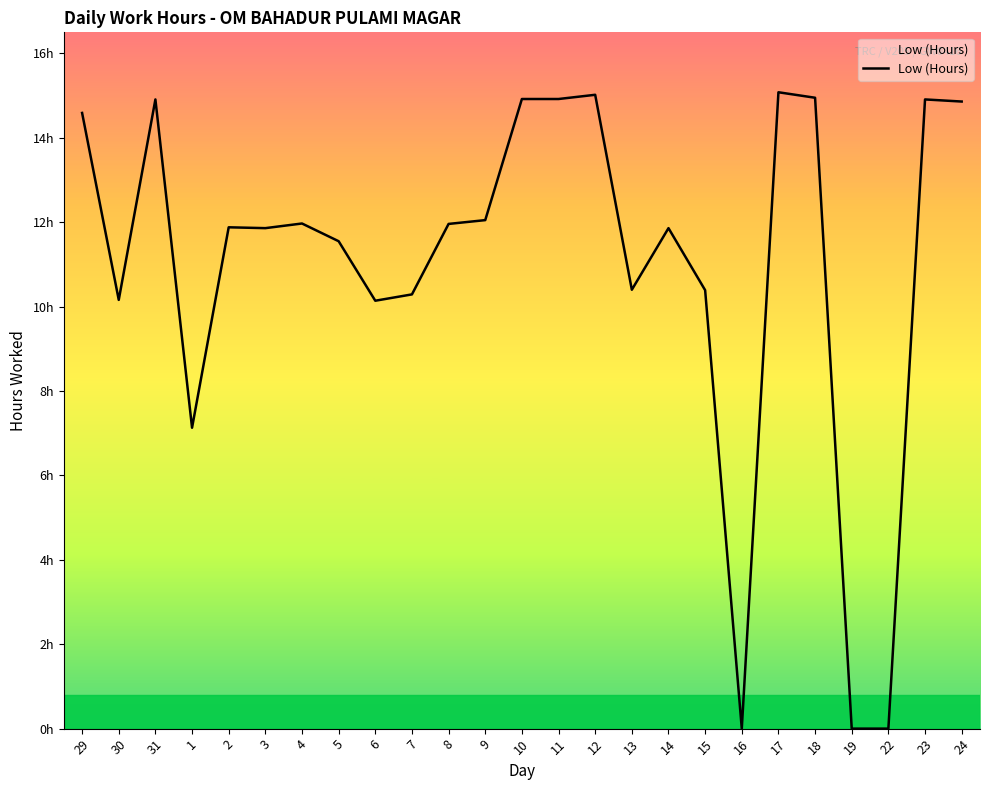

How many points are lower than both their immediate neighbors (excluding endpoints)?

6